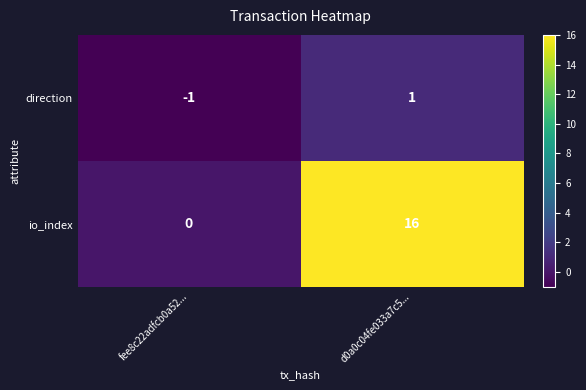

What is the sum of all io_index values?

16